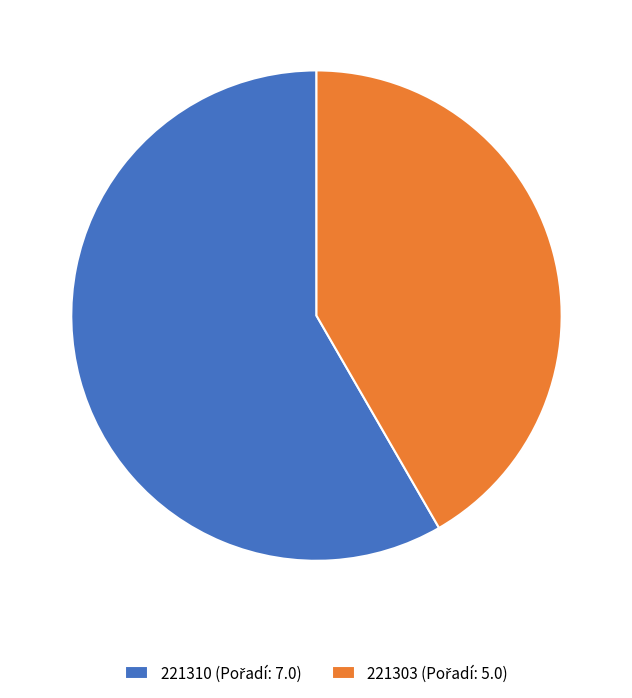

Does any single category account for the majority?

Yes